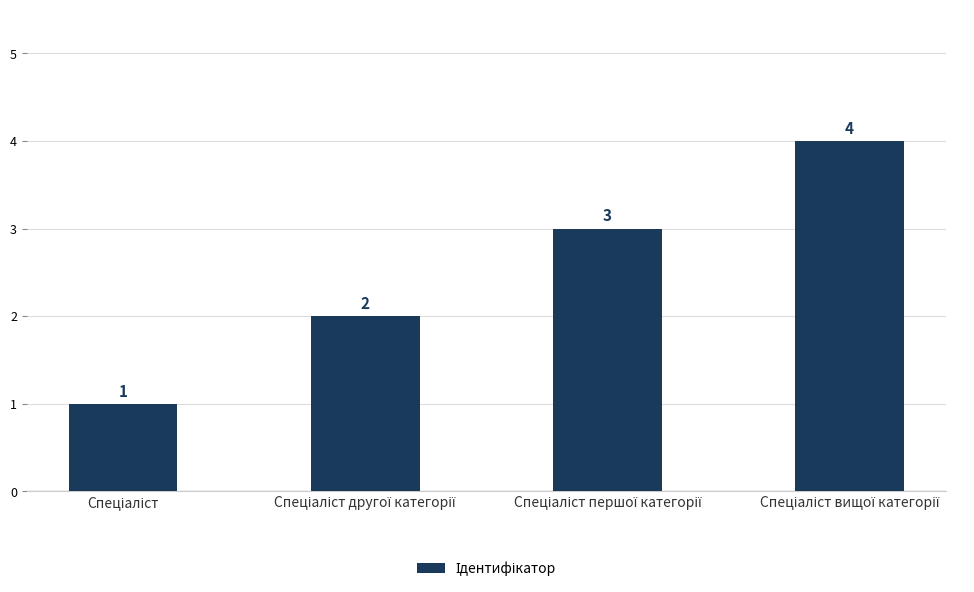

What is the greatest value displayed?

4